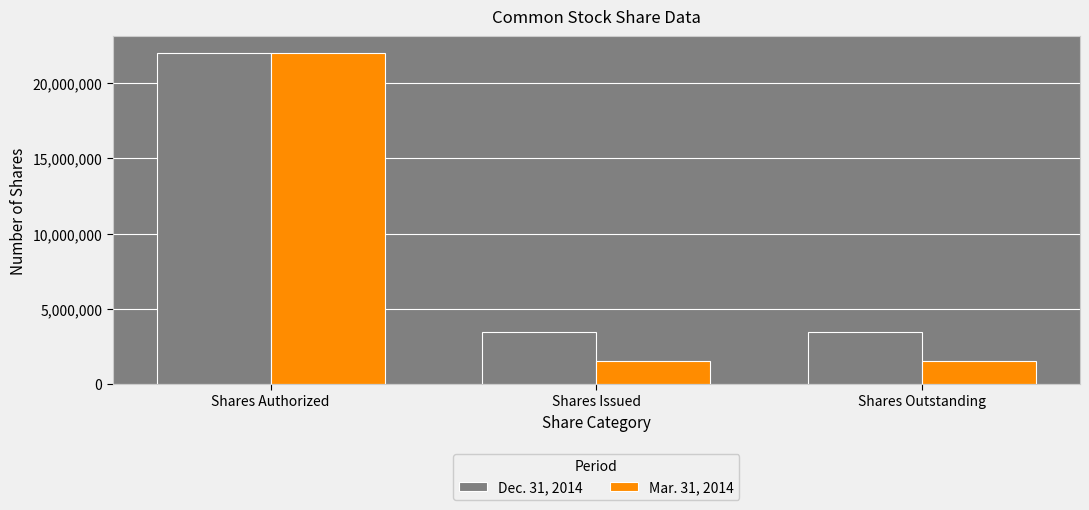

What is the maximum value for Mar. 31, 2014?

22000000